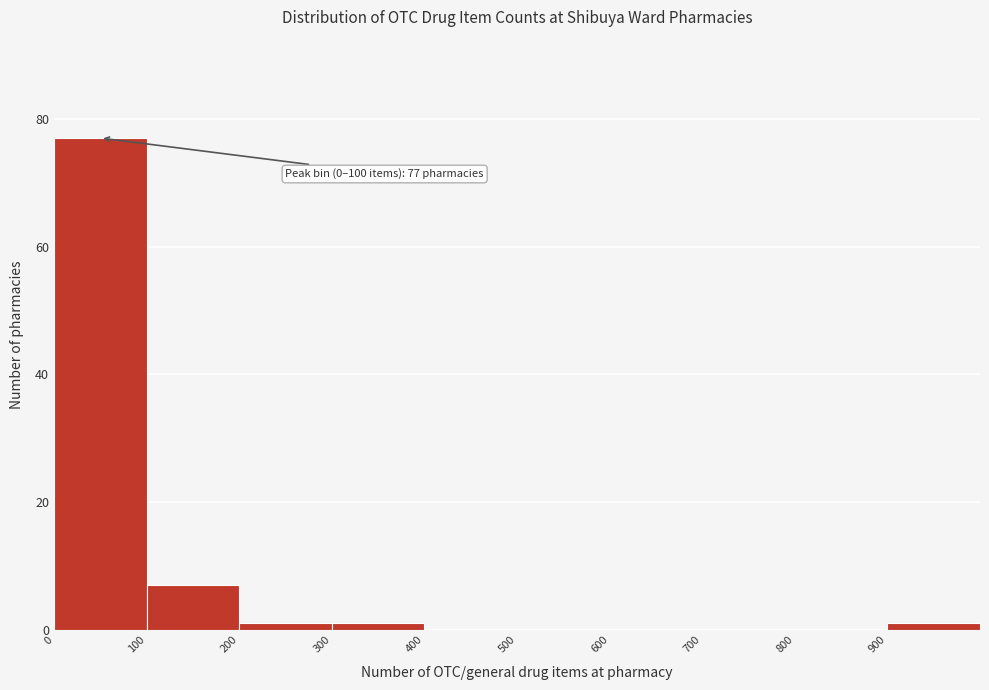

Over which range of the x-axis is the bar tallest?

0 to 100